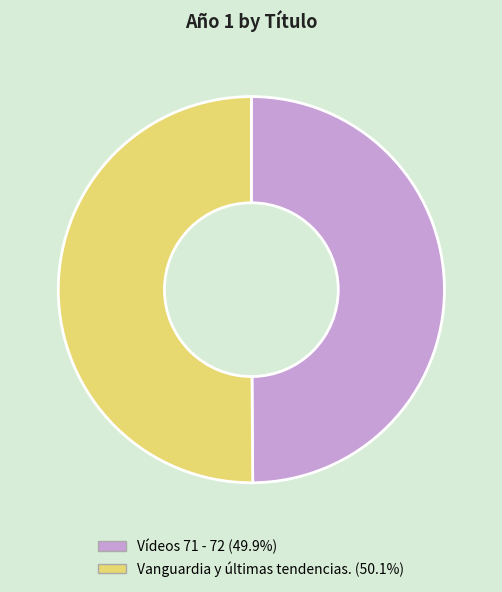

Is the sum of Vídeos 71 - 72 and Vanguardia y últimas tendencias. greater than half?

Yes